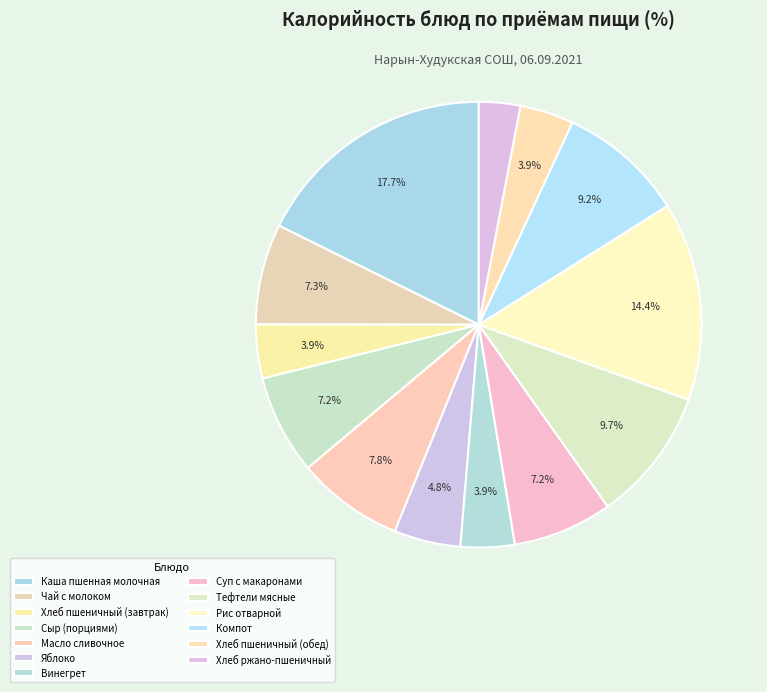

How many segments does this pie chart have?

13